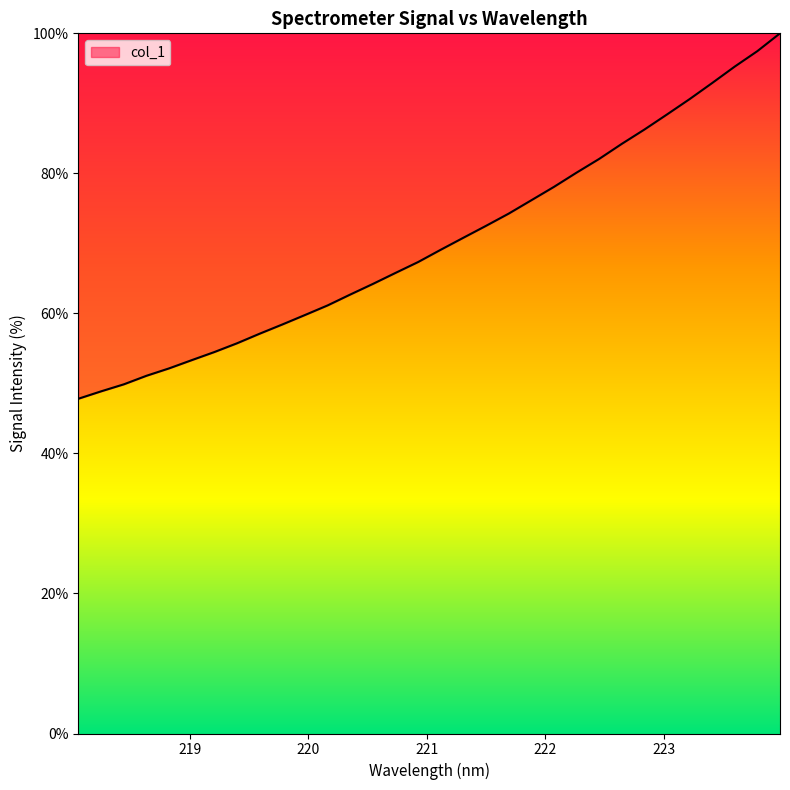

What is the minimum value shown in the chart?

47.8